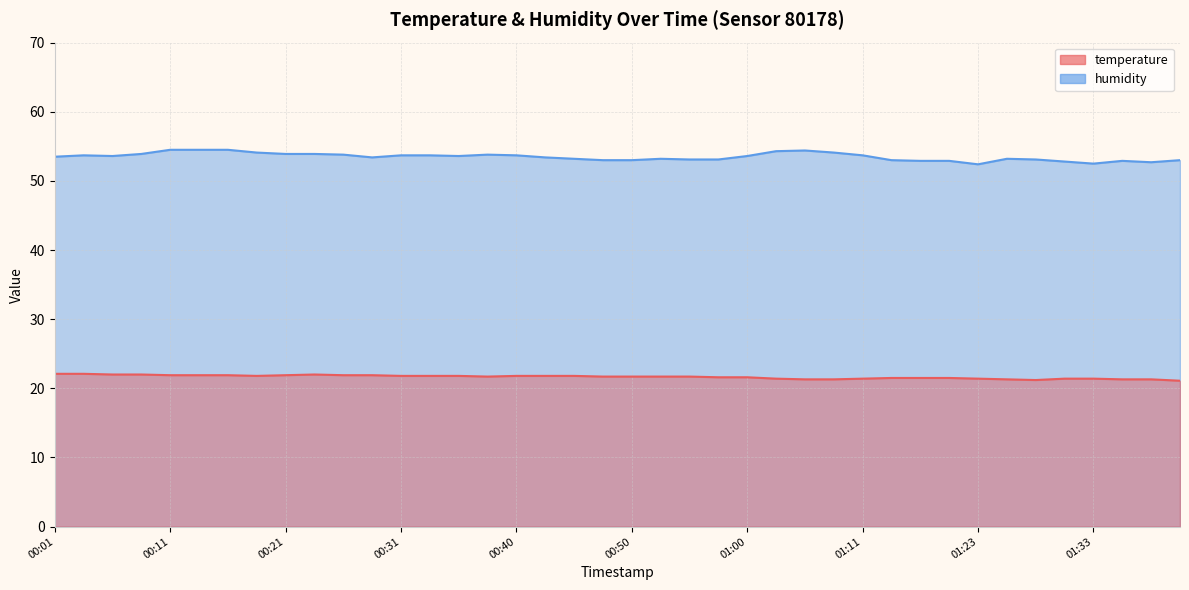

Reading left to right, what are all the values shown in this chart?

temperature: 22.1	22.1	22.0	22.0	21.9	21.9	21.9	21.8	21.9	22.0	21.9	21.9	21.8	21.8	21.8	21.7	21.8	21.8	21.8	21.7	21.7	21.7	21.7	21.6	21.6	21.4	21.3	21.3	21.4	21.5	21.5	21.5	21.4	21.3	21.2	21.4	21.4	21.3	21.3	21.1
humidity: 53.5	53.7	53.6	53.9	54.5	54.5	54.5	54.1	53.9	53.9	53.8	53.4	53.7	53.7	53.6	53.8	53.7	53.4	53.2	53.0	53.0	53.2	53.1	53.1	53.6	54.3	54.4	54.1	53.7	53.0	52.9	52.9	52.4	53.2	53.1	52.8	52.5	52.9	52.7	53.0